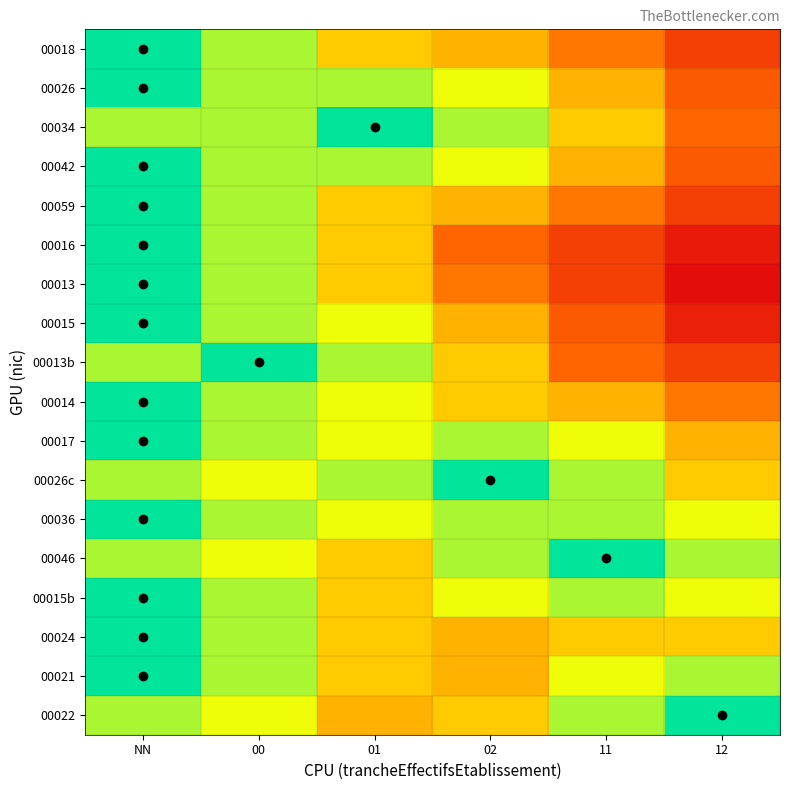

Rank the series at NN from highest to lowest value.

00018, 00026, 00042, 00059, 00016, 00013, 00015, 00014, 00017, 00036, 00015b, 00024, 00021, 00034, 00013b, 00026c, 00046, 00022